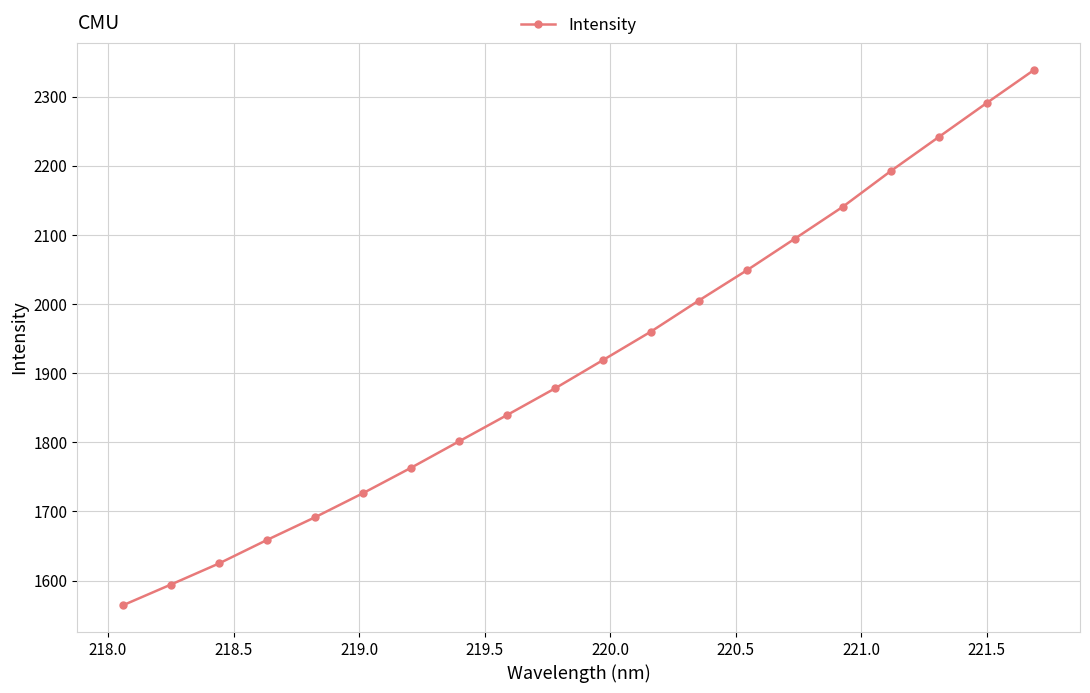

How many lines are shown in the chart?

1